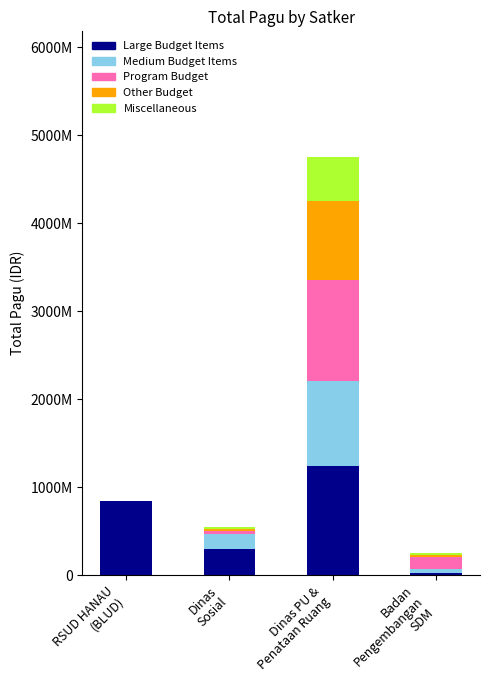

Where is Large Budget Items nearest to the value 633157925?

RSUD HANAU
(BLUD)